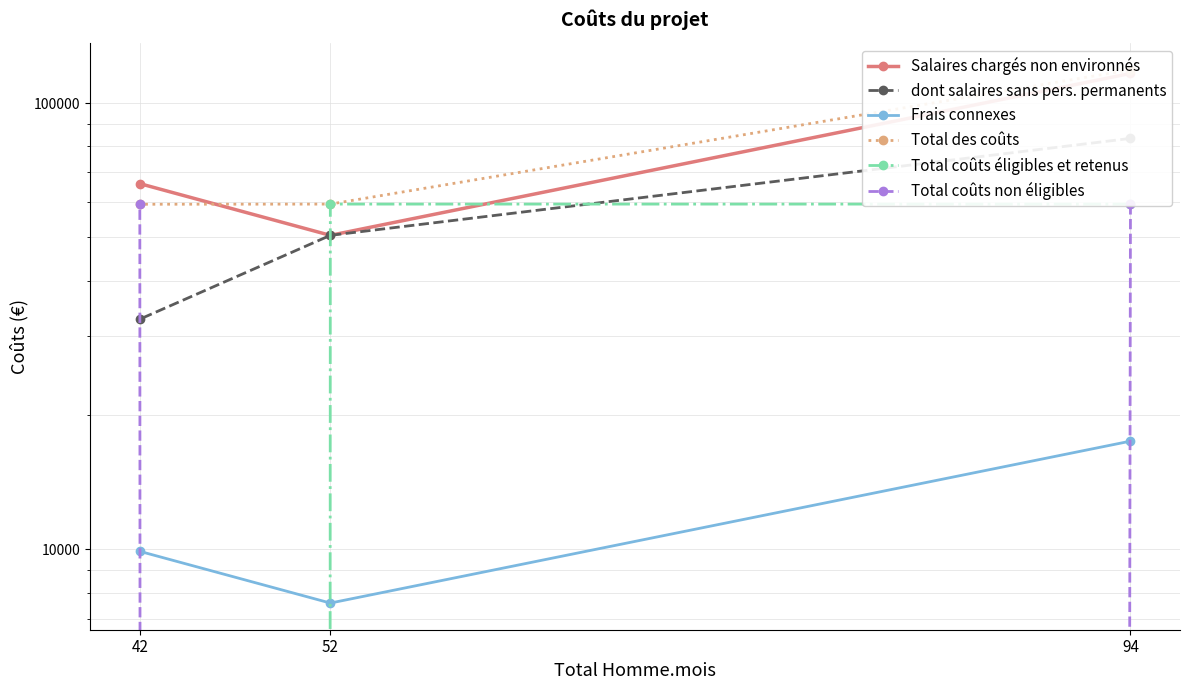

Which series has the largest total across all categories?

Total des coûts